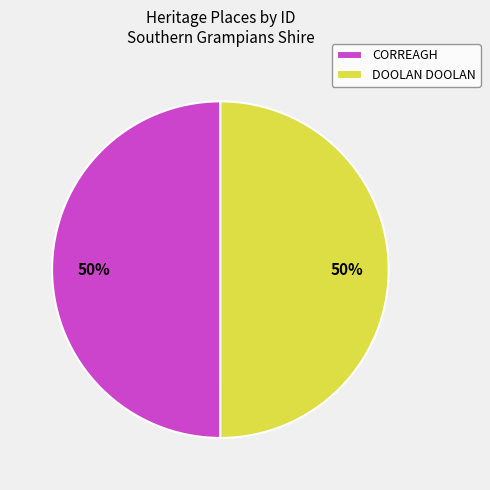

Approximately how many times larger is the value at DOOLAN DOOLAN compared to CORREAGH?

1.0